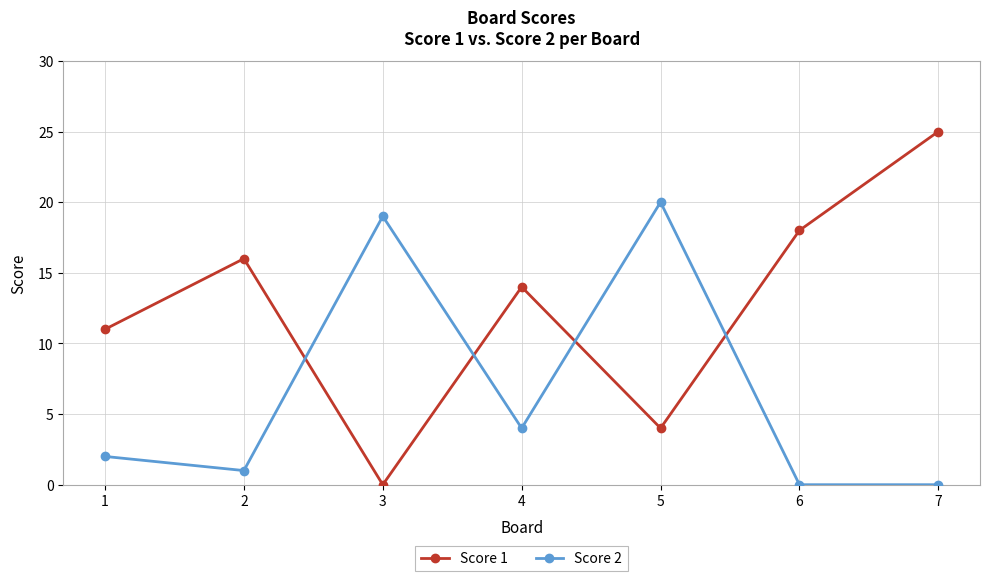

Reading left to right, list all the values displayed in this chart.

Score 1: 1=11	2=16	3=0	4=14	5=4	6=18	7=25
Score 2: 1=2	2=1	3=19	4=4	5=20	6=0	7=0